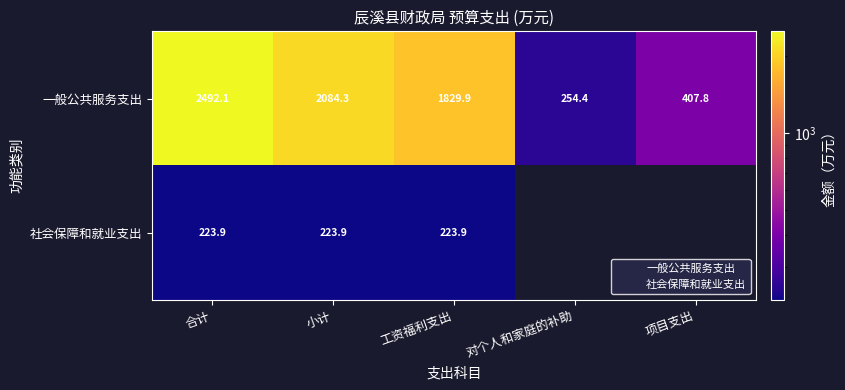

Is the value of 一般公共服务支出 at 项目支出 greater than the value of 社会保障和就业支出 at 合计?

Yes